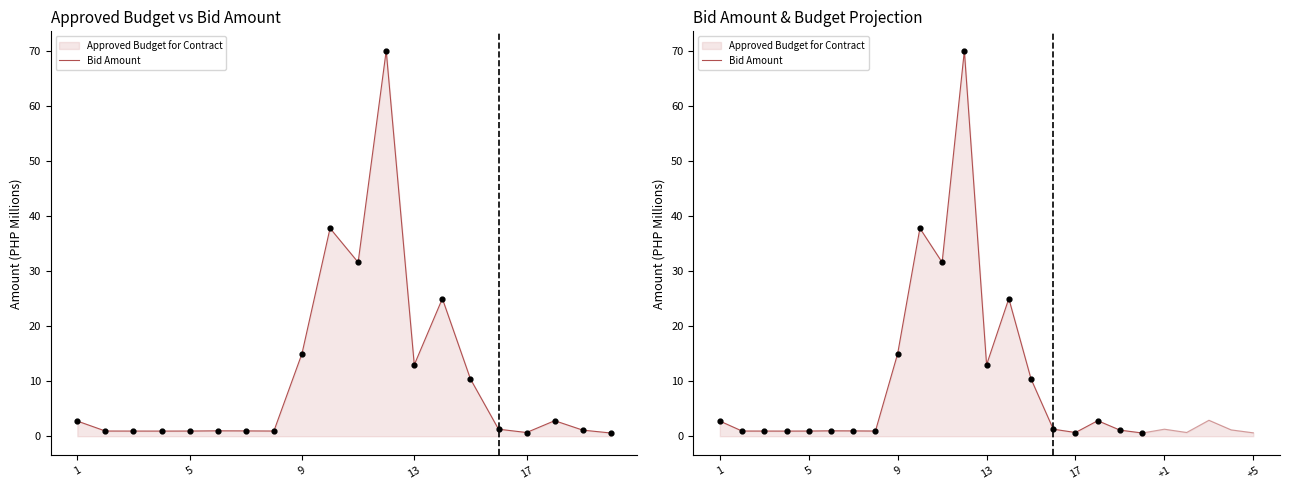

Which has a higher value, 6 or 14?

14